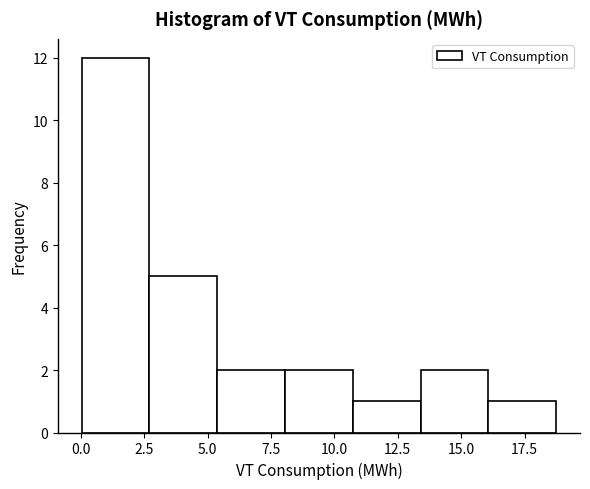

Over which range of the x-axis is the bar tallest?

0.0 to 2.5